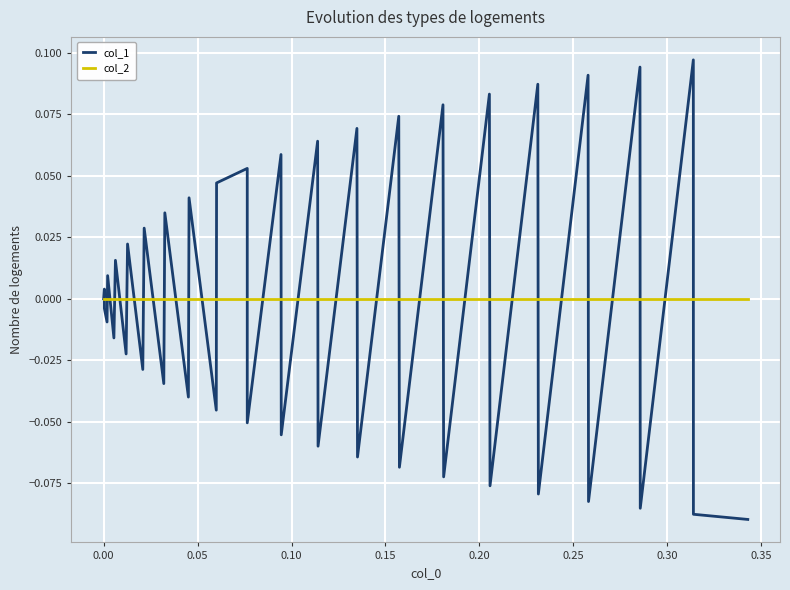

List the series in order of their peak value, highest first.

col_1, col_2